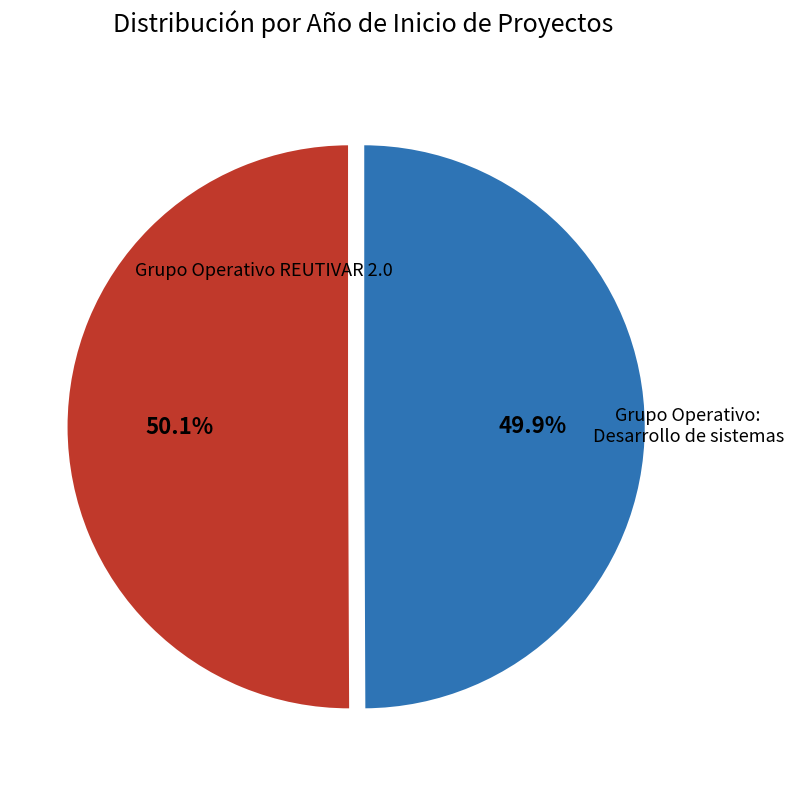

How many slices are in this pie chart?

2